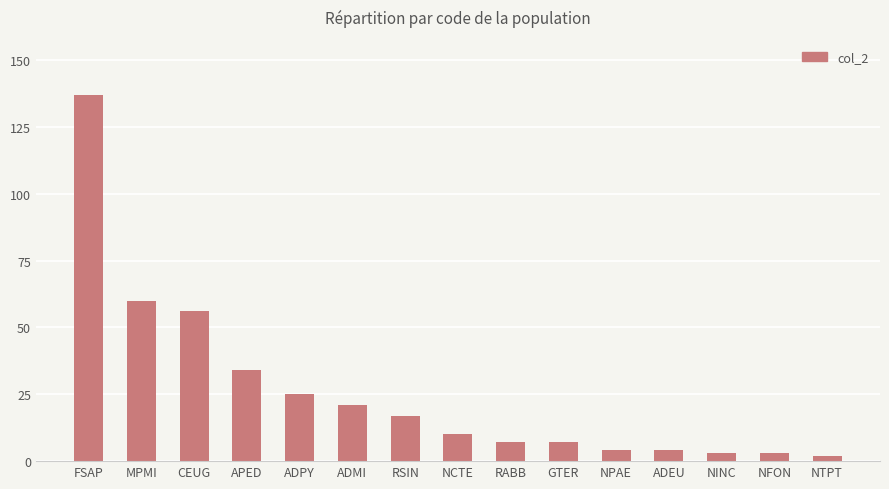

What is the approximate value at ADPY, to the nearest 5?

25